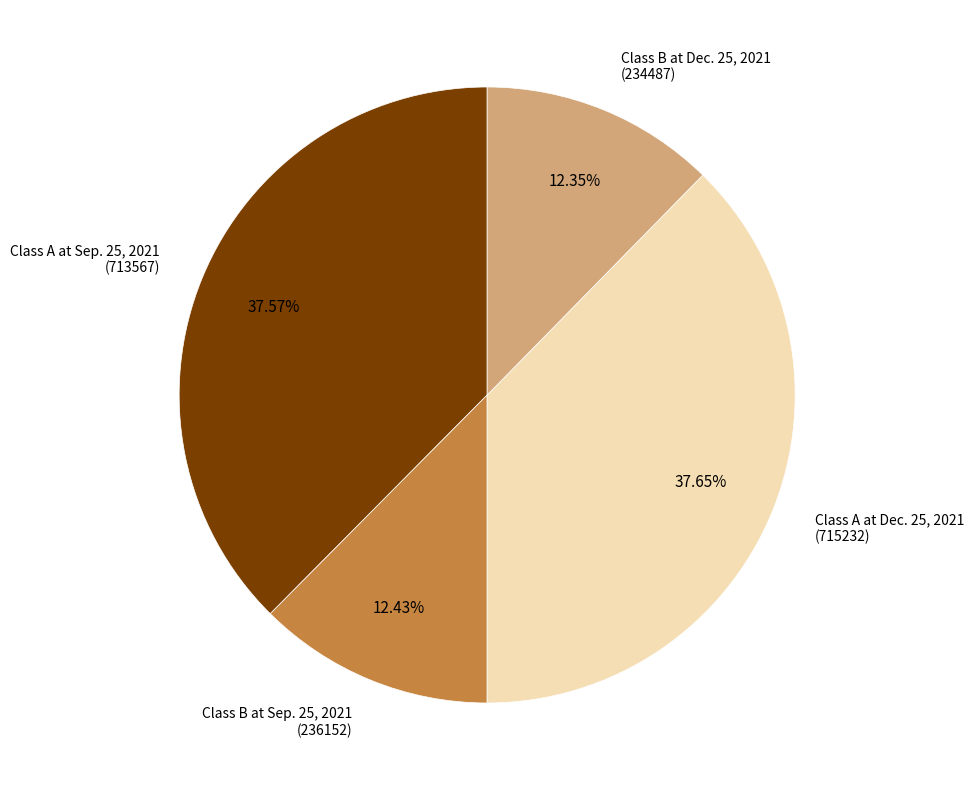

Count the number of slices in the pie.

4